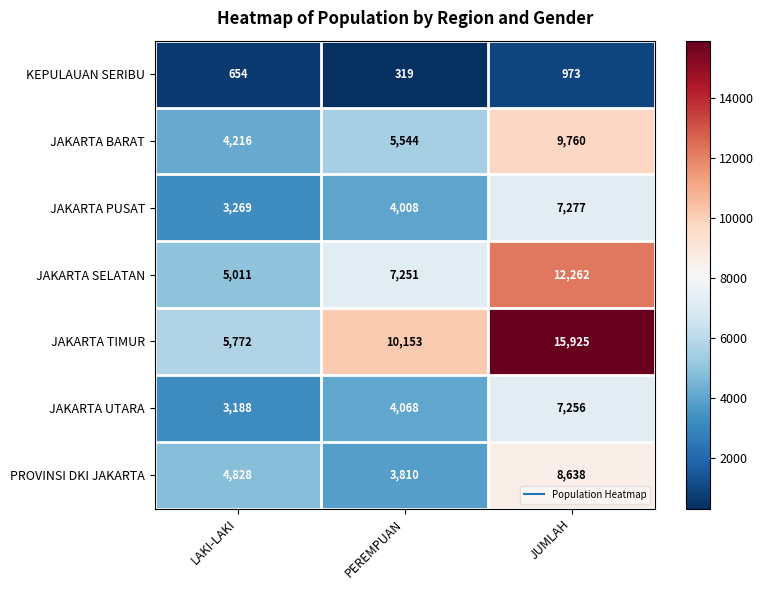

The KEPULAUAN SERIBU series shows 654 at LAKI-LAKI. True or false?

True